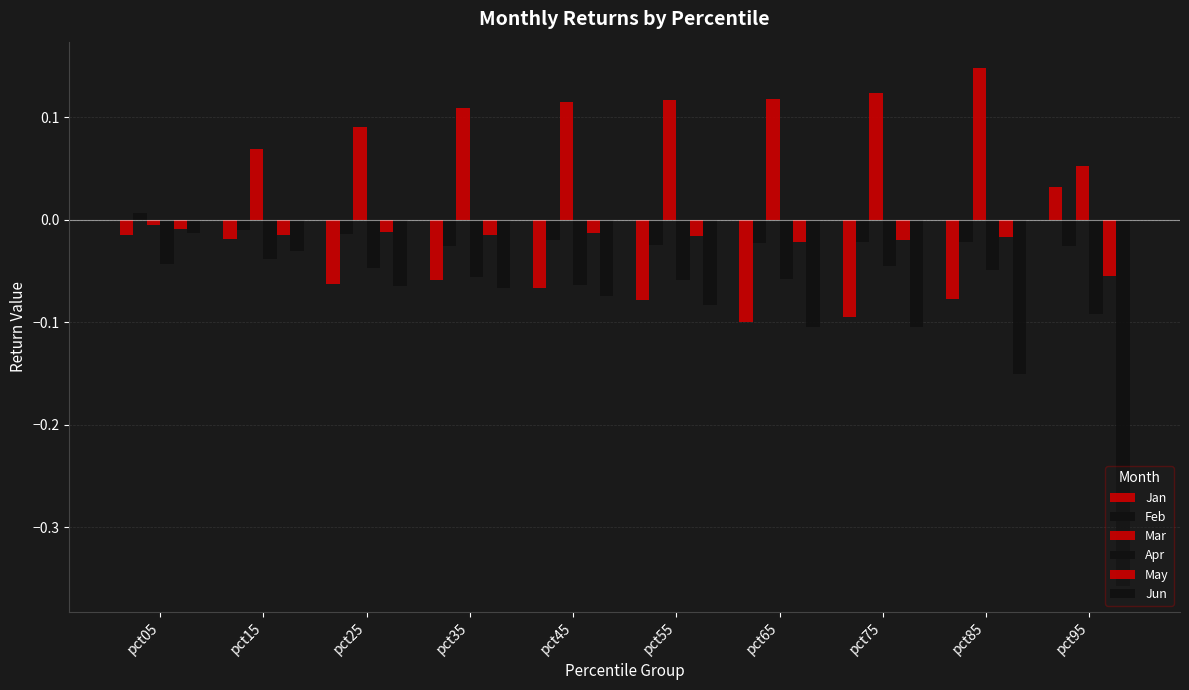

Reading left to right, list all the values displayed in this chart.

Jan: pct05=-0.0	pct15=-0.0	pct25=-0.1	pct35=-0.1	pct45=-0.1	pct55=-0.1	pct65=-0.1	pct75=-0.1	pct85=-0.1	pct95=0.0
Feb: pct05=0.0	pct15=-0.0	pct25=-0.0	pct35=-0.0	pct45=-0.0	pct55=-0.0	pct65=-0.0	pct75=-0.0	pct85=-0.0	pct95=-0.0
Mar: pct05=-0.0	pct15=0.1	pct25=0.1	pct35=0.1	pct45=0.1	pct55=0.1	pct65=0.1	pct75=0.1	pct85=0.1	pct95=0.1
Apr: pct05=-0.0	pct15=-0.0	pct25=-0.0	pct35=-0.1	pct45=-0.1	pct55=-0.1	pct65=-0.1	pct75=-0.0	pct85=-0.0	pct95=-0.1
May: pct05=-0.0	pct15=-0.0	pct25=-0.0	pct35=-0.0	pct45=-0.0	pct55=-0.0	pct65=-0.0	pct75=-0.0	pct85=-0.0	pct95=-0.1
Jun: pct05=-0.0	pct15=-0.0	pct25=-0.1	pct35=-0.1	pct45=-0.1	pct55=-0.1	pct65=-0.1	pct75=-0.1	pct85=-0.2	pct95=-0.4